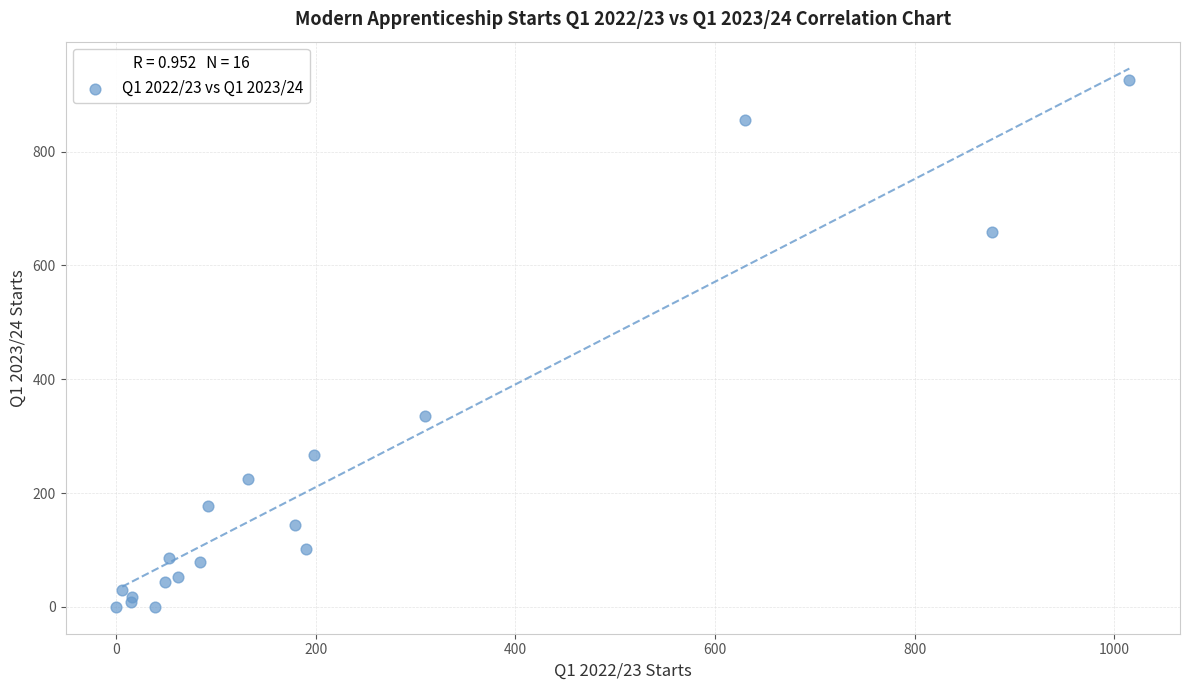

What Y value in the scatter plot is closest to 463?

335